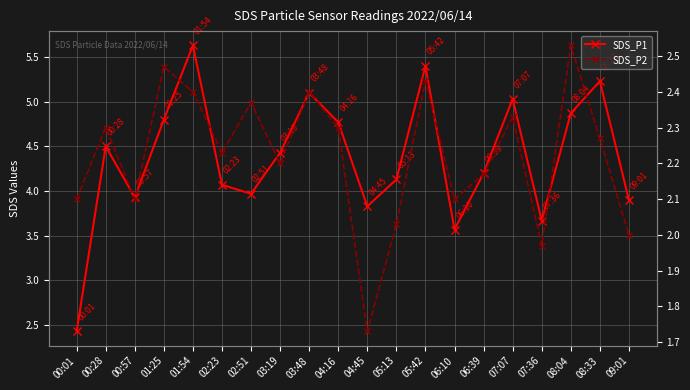

True or false: SDS_P2 has a value of 2.0 at 05:13.

True